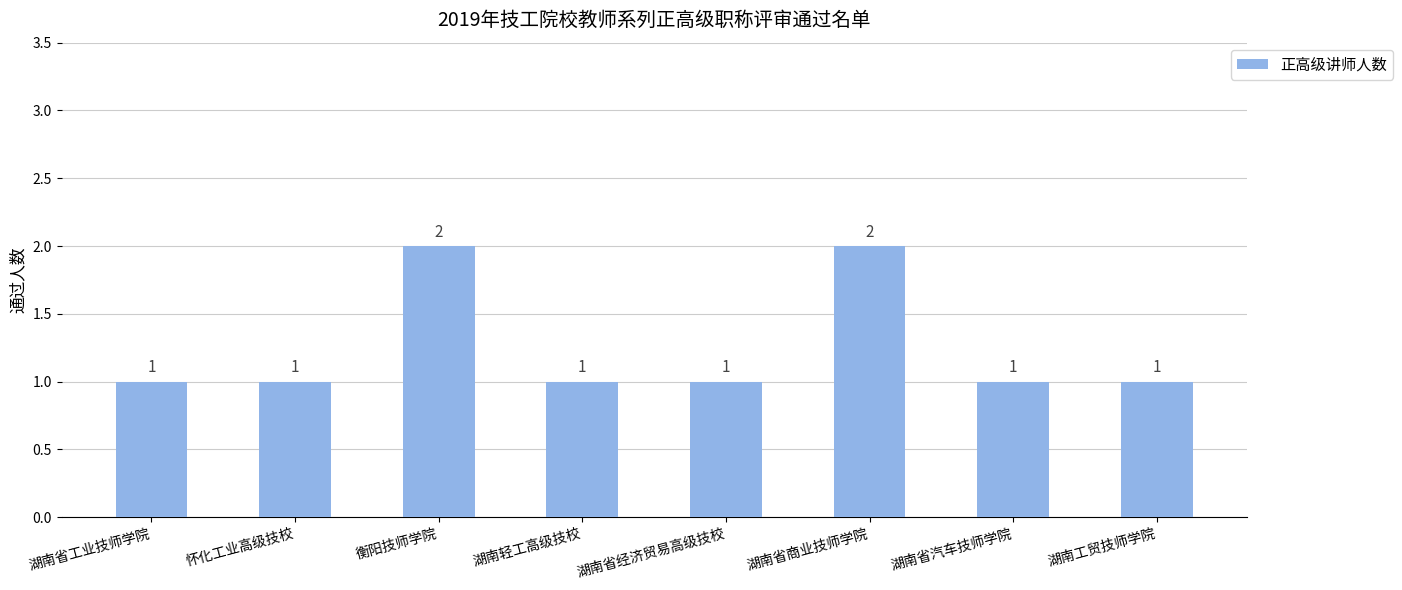

How many values are between 1 and 2?

8